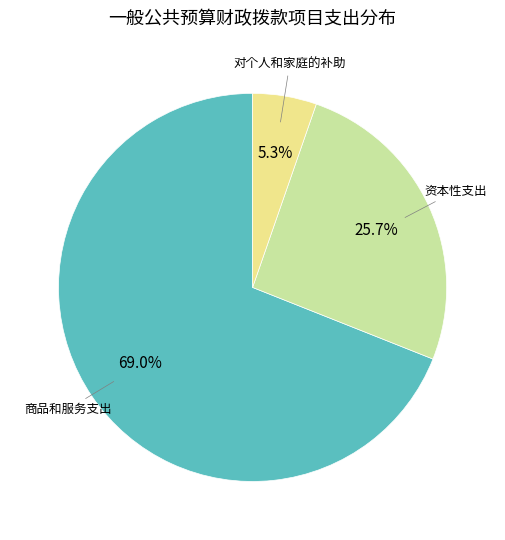

Count the number of slices in the pie.

3